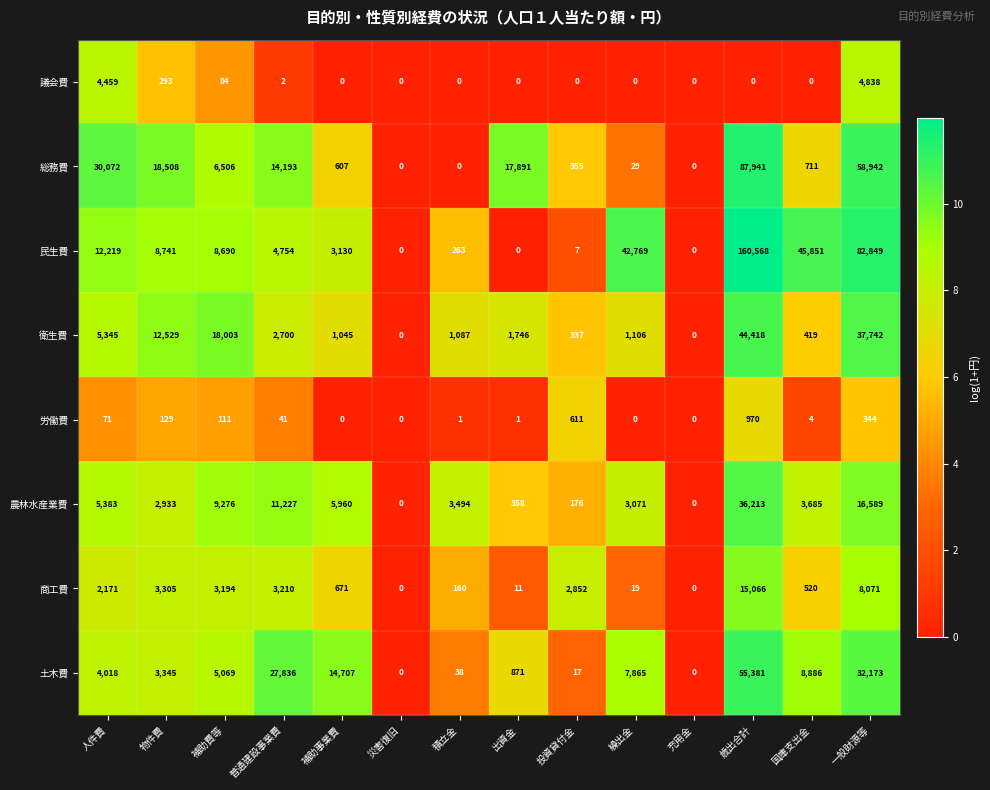

Which series changed the most between 普通建設事業費 and 国庫支出金?

民生費